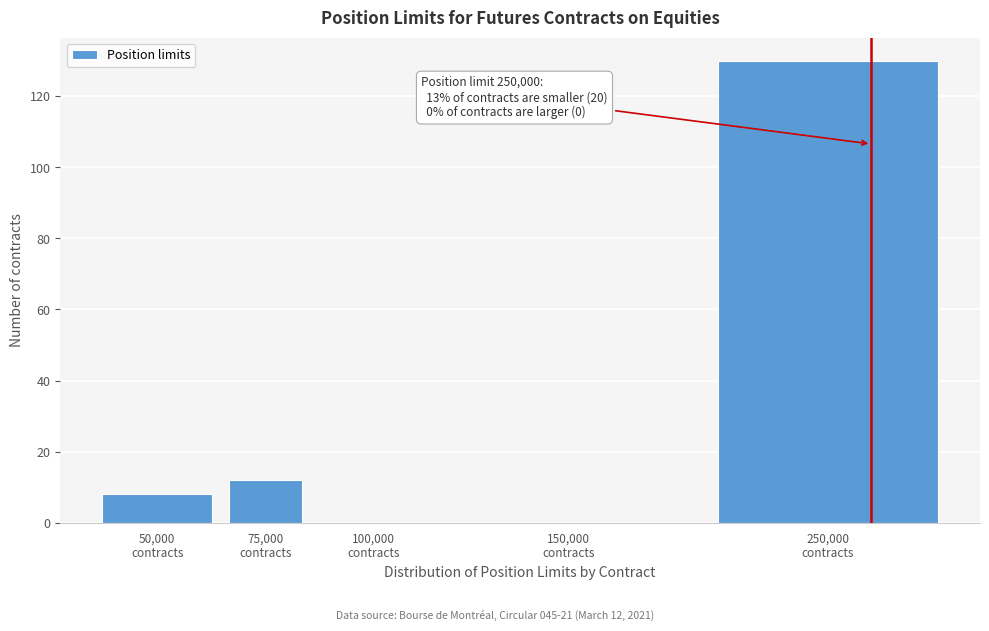

What is the sum of all values?

150